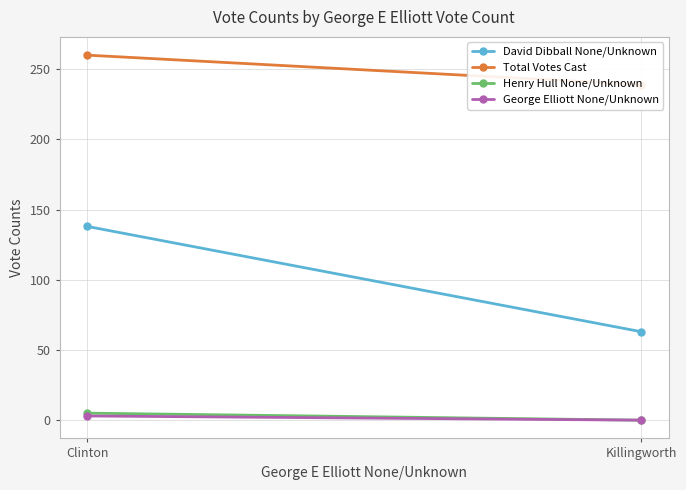

What is the average value of the George Elliott None/Unknown series?

2